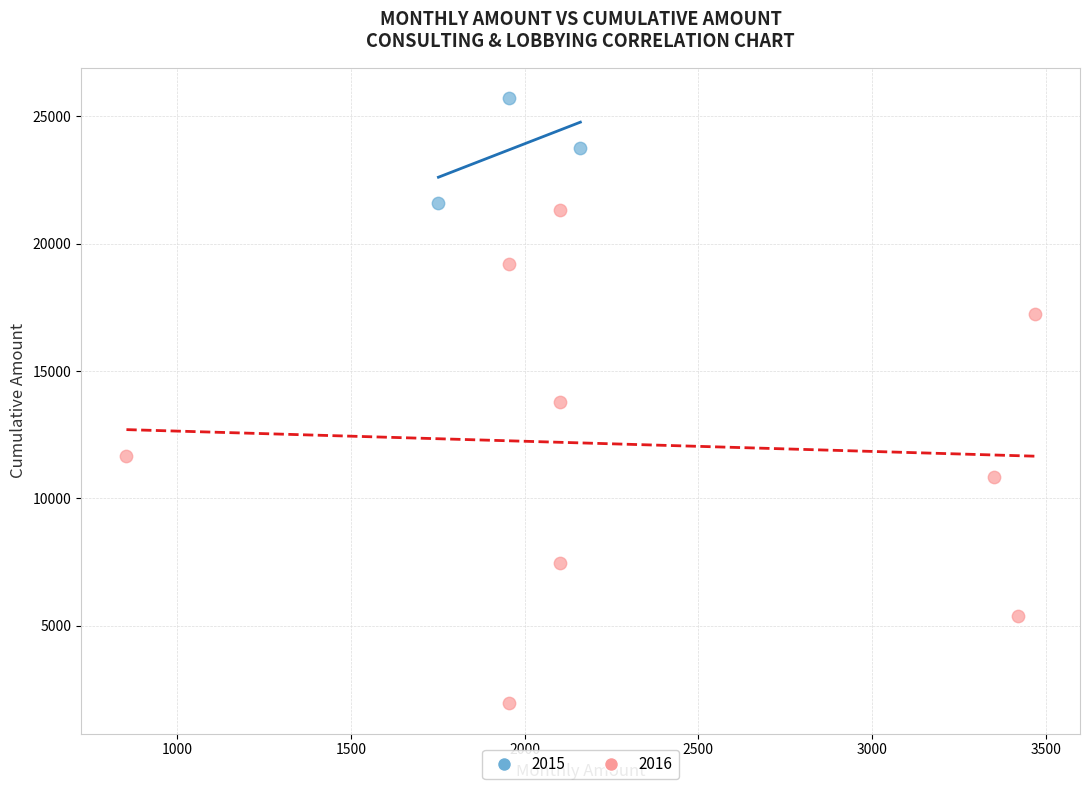

Which series contains the highest Y value?

2015